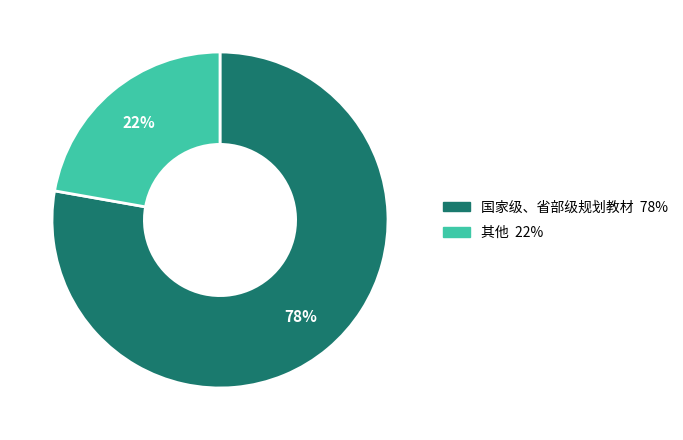

Do 其他 and 国家级、省部级规划教材 together represent more than half of the pie?

Yes